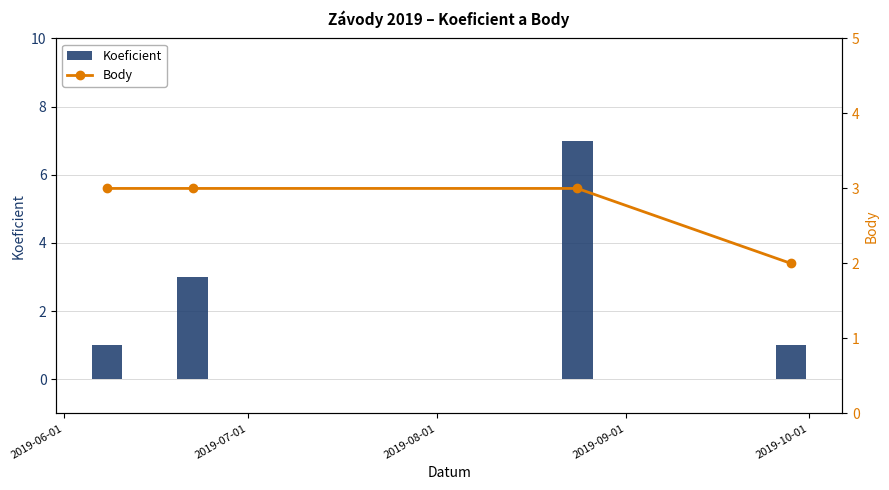

How many groups of bars are there?

4